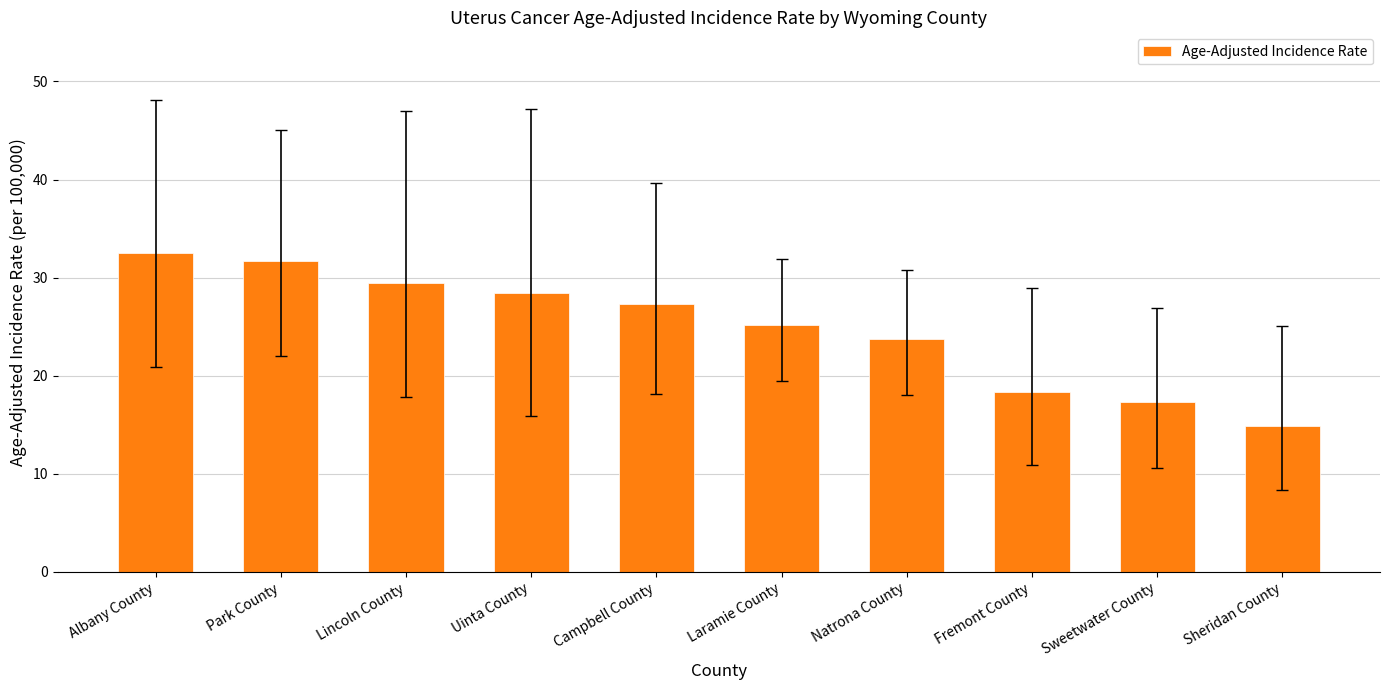

Between Lincoln County and Natrona County, which is larger?

Lincoln County